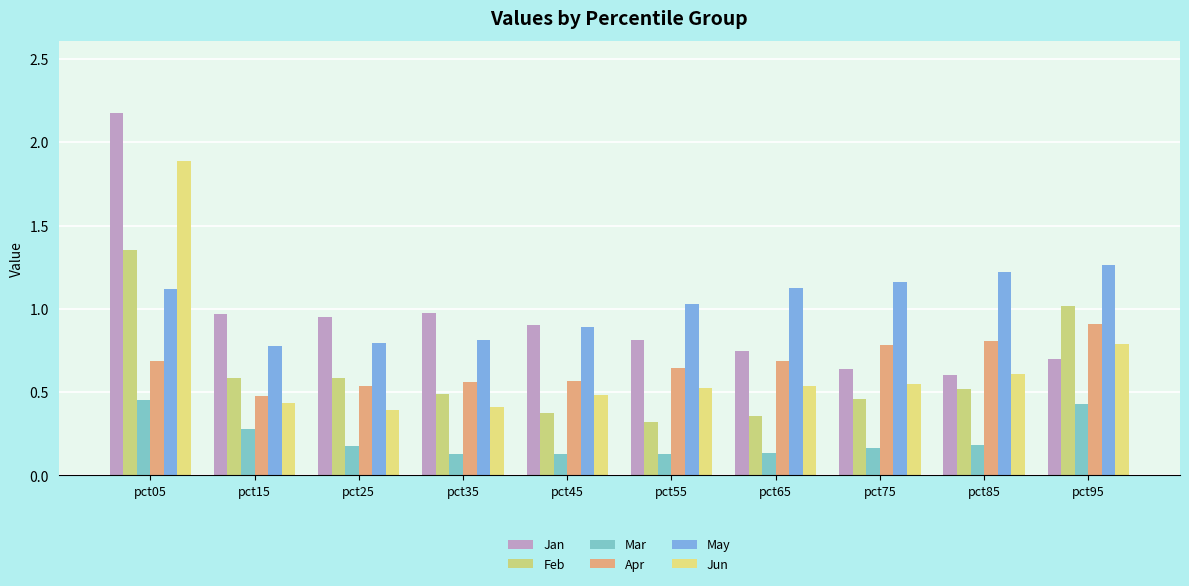

The value of Feb at pct25 is 0.2. True or false?

False